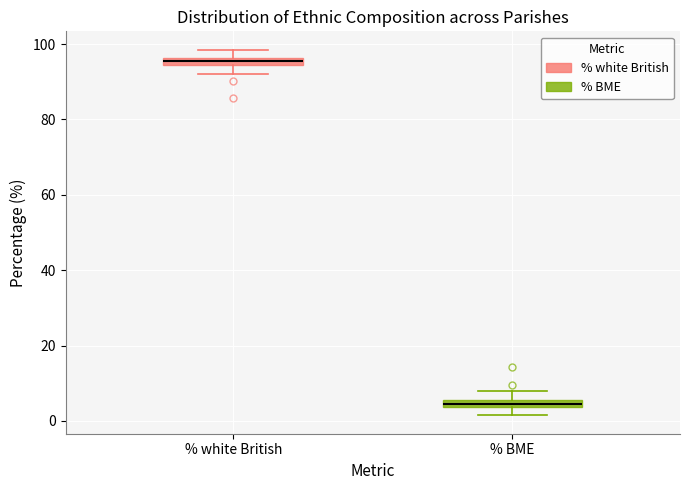

Which box's median line is the lowest?

% BME